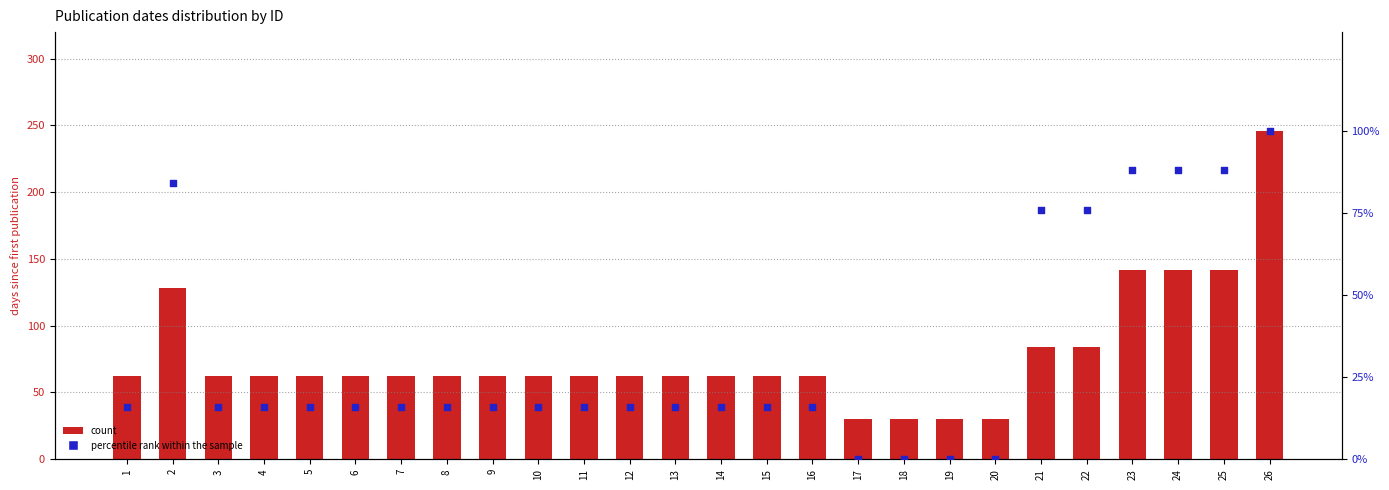

Which series has the widest spread of Y values?

count